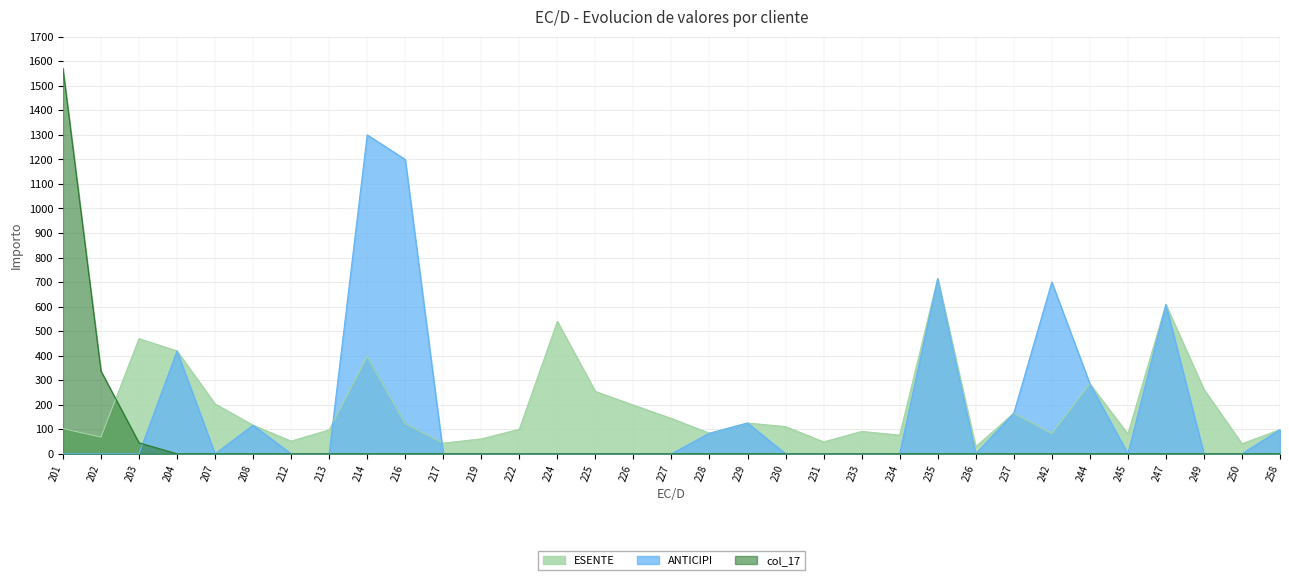

List the series in order of their peak value, highest first.

col_17, ANTICIPI, ESENTE